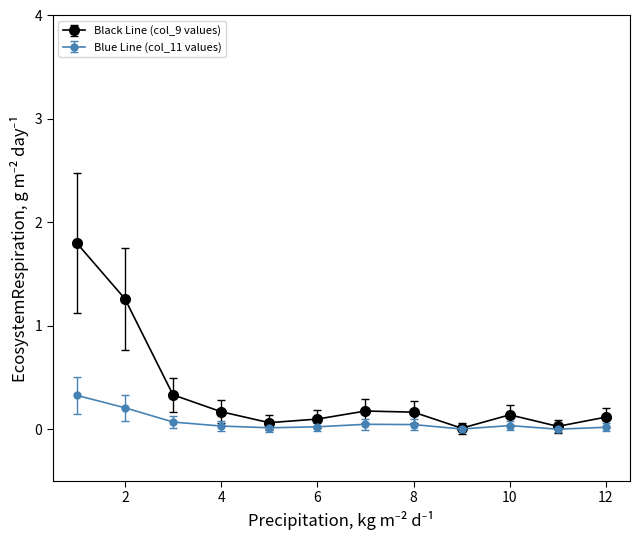

What is the maximum value for Black Line (col_9 values)?

1.8